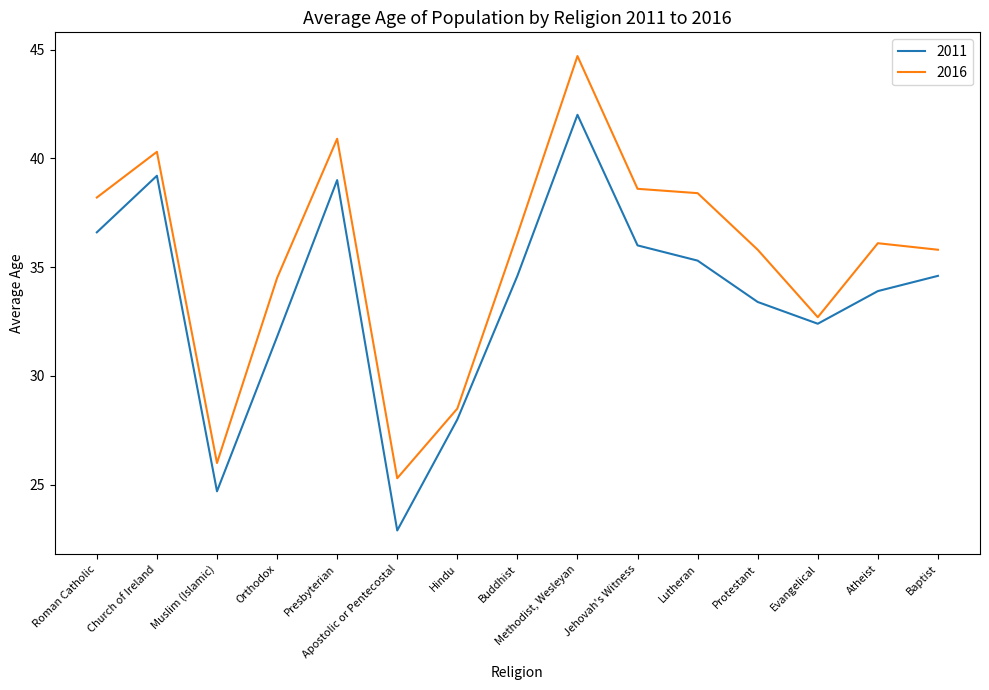

True or false: 2011 has more than 2 interior local peaks.

True